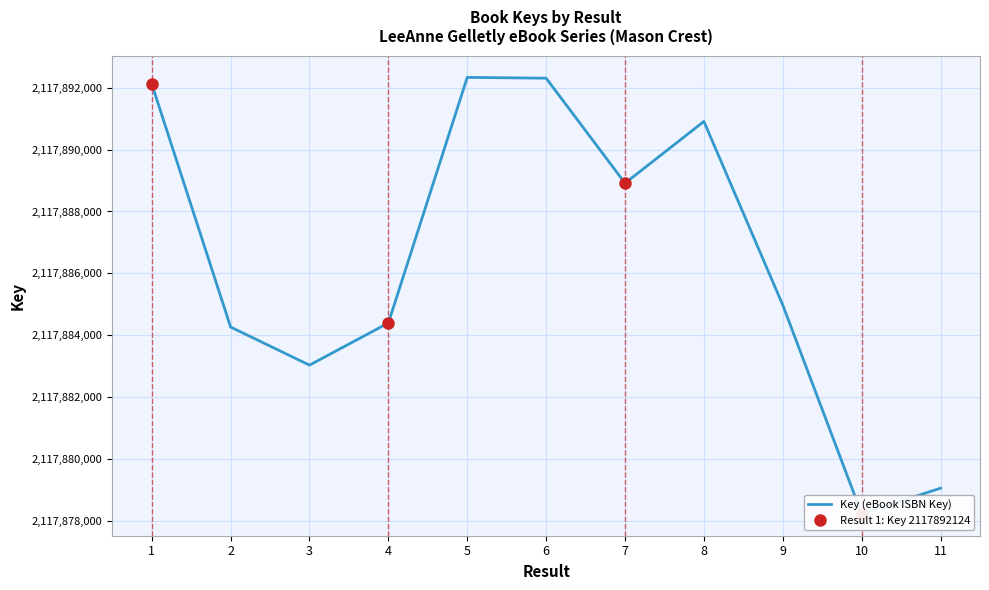

Count the number of categories in the chart.

11